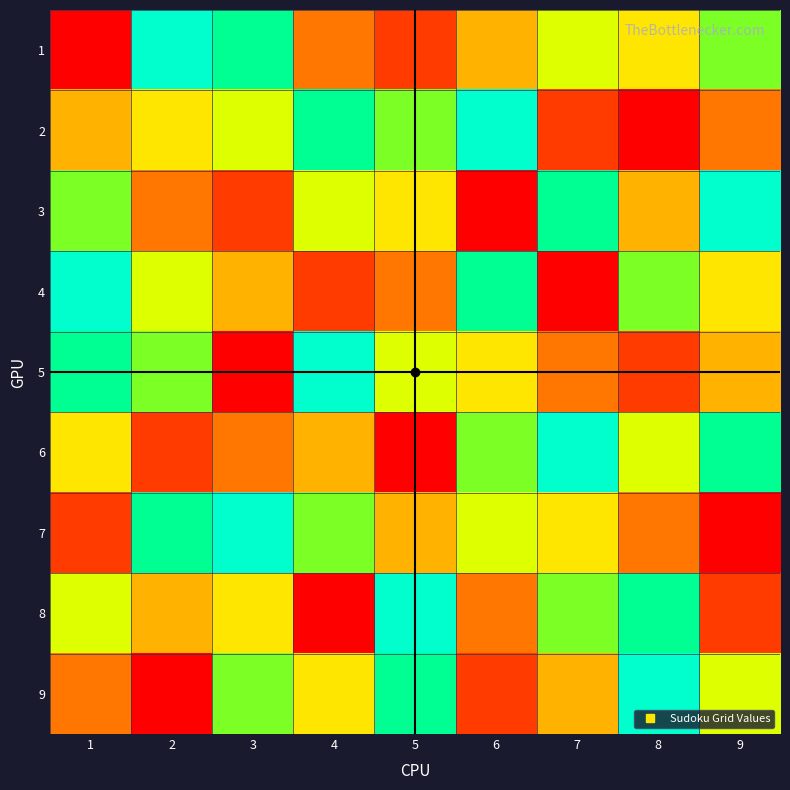

At how many categories does at least one series exceed 3?

9